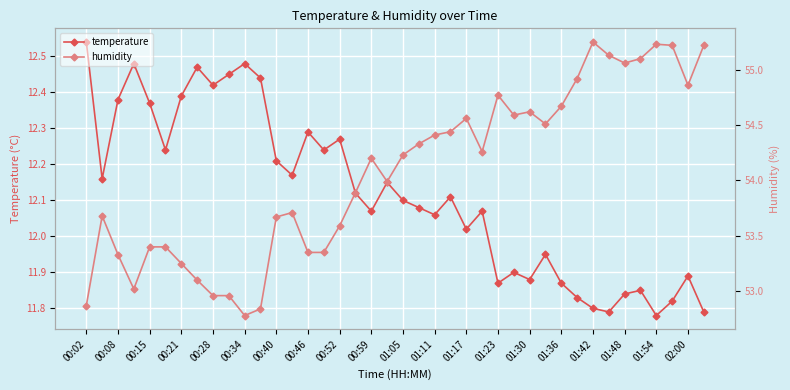

True or false: humidity and temperature intersect in this chart.

False